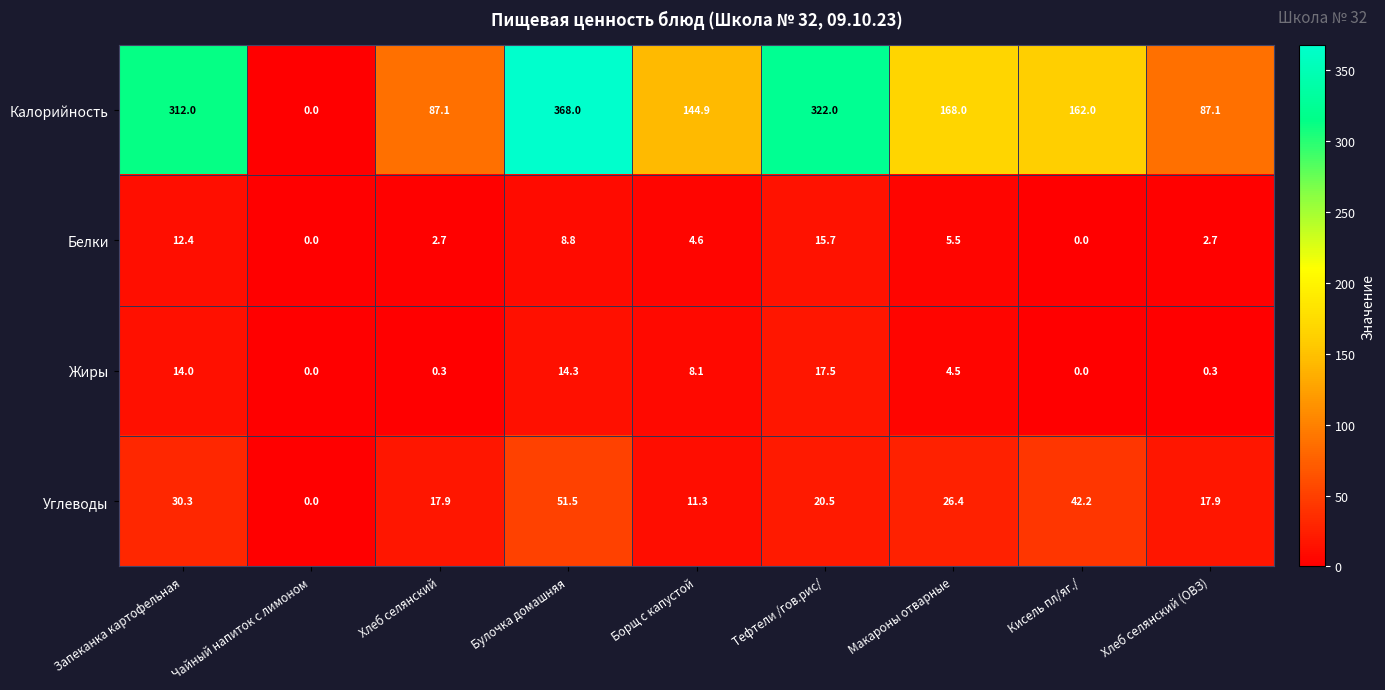

At Хлеб селянский, list the series in order from largest to smallest.

Калорийность, Углеводы, Белки, Жиры